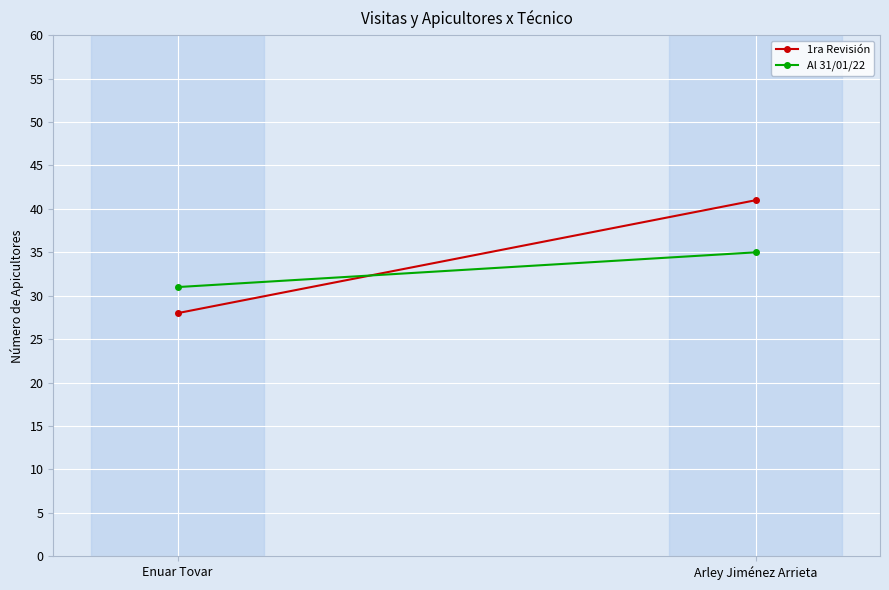

Rank the series by their average value, from highest to lowest.

1ra Revisión, Al 31/01/22